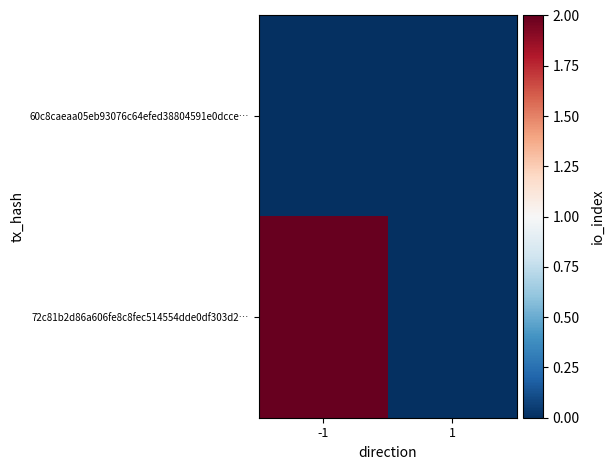

At which category is the sum across all series the highest?

-1